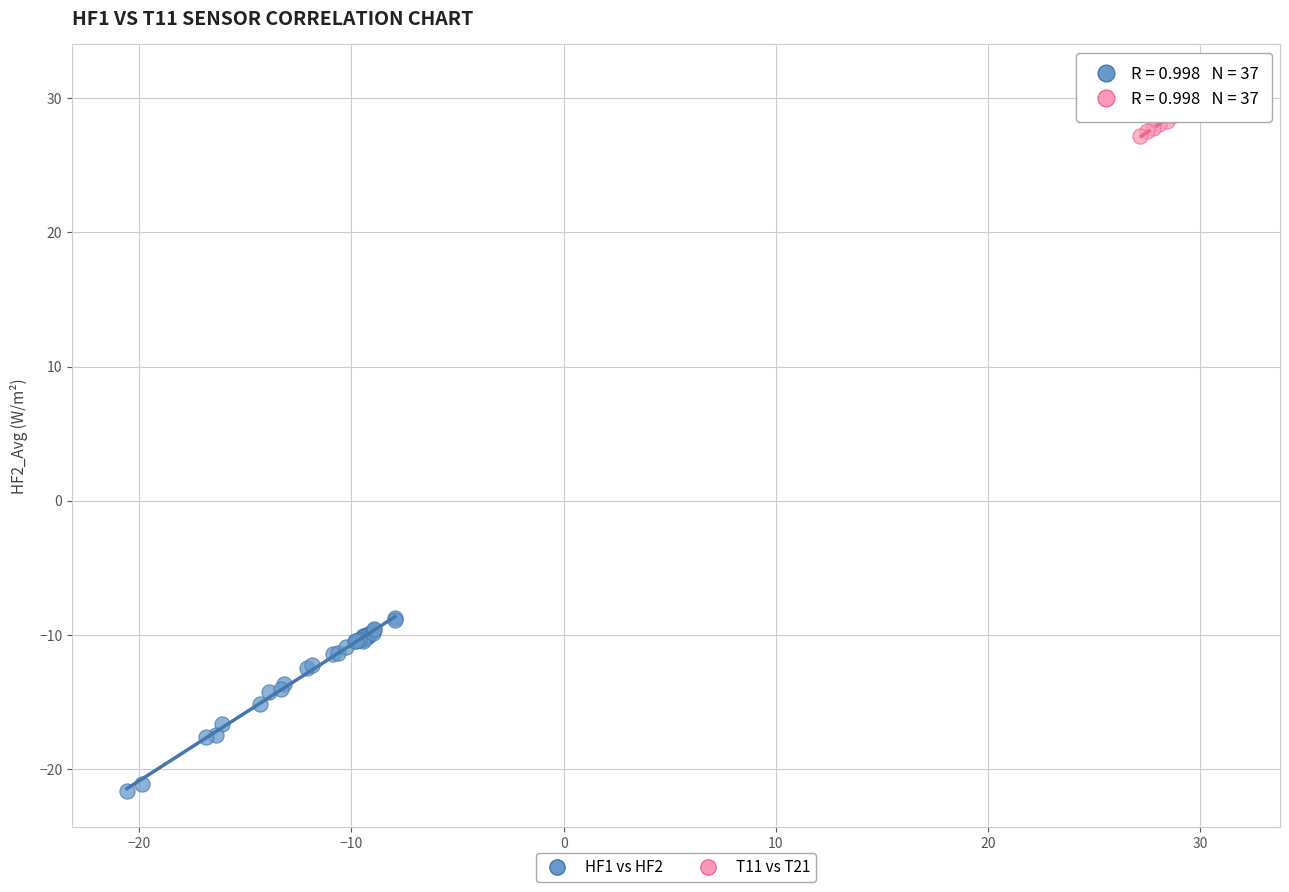

Which series contains the highest Y value?

T11 vs T21